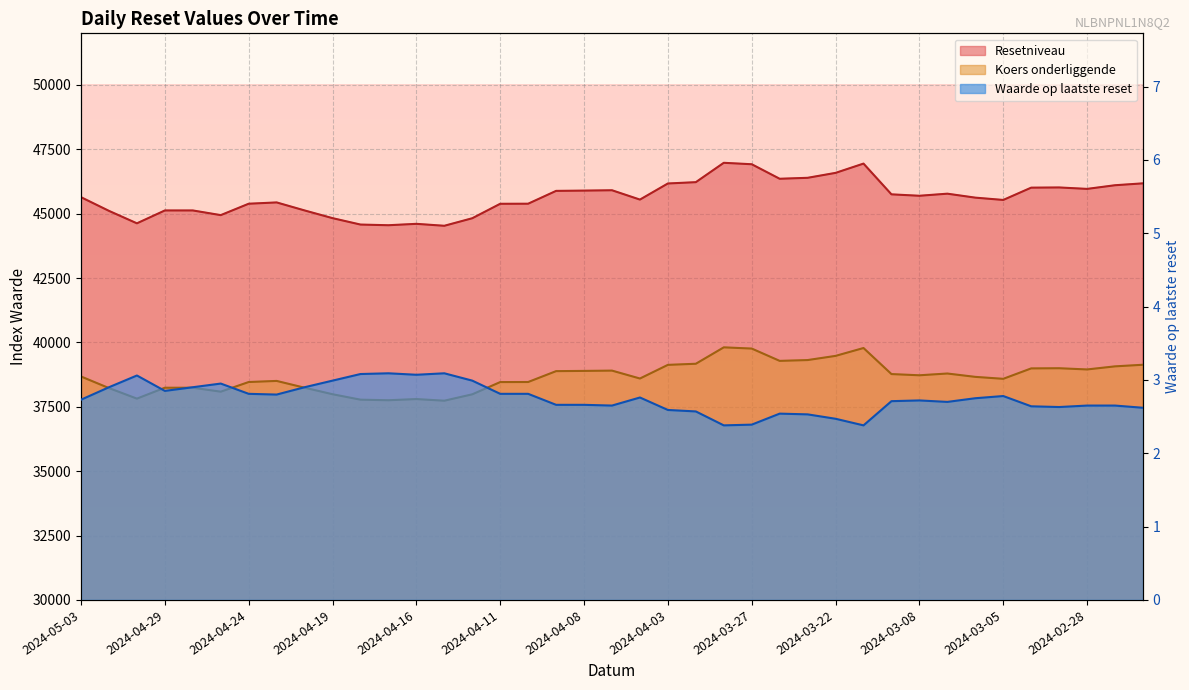

At which category is the sum across all series the highest?

2024-03-28